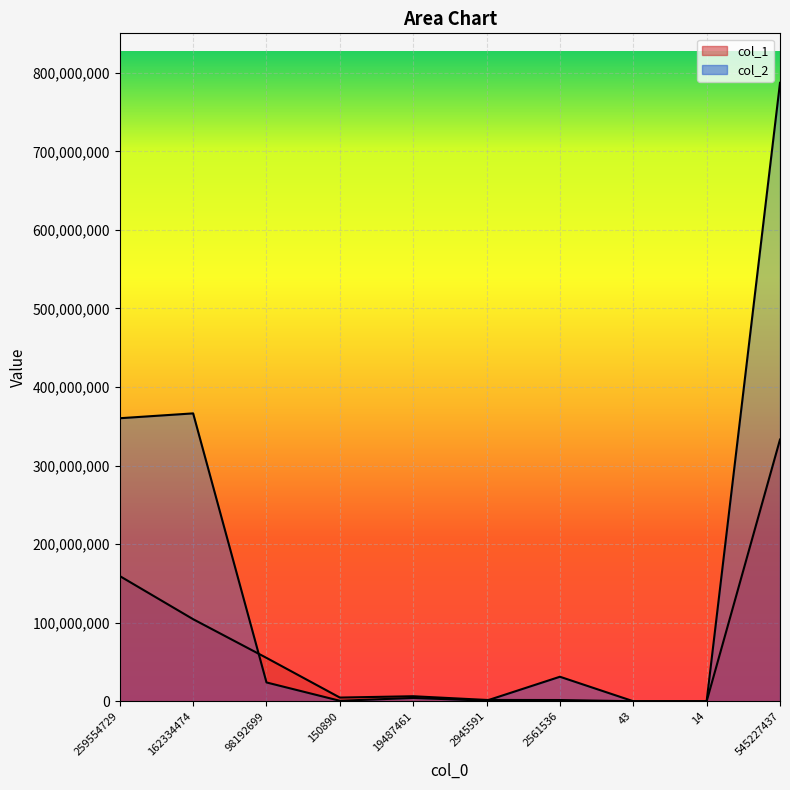

Between 19487461 and 545227437, which series saw the biggest shift?

col_2